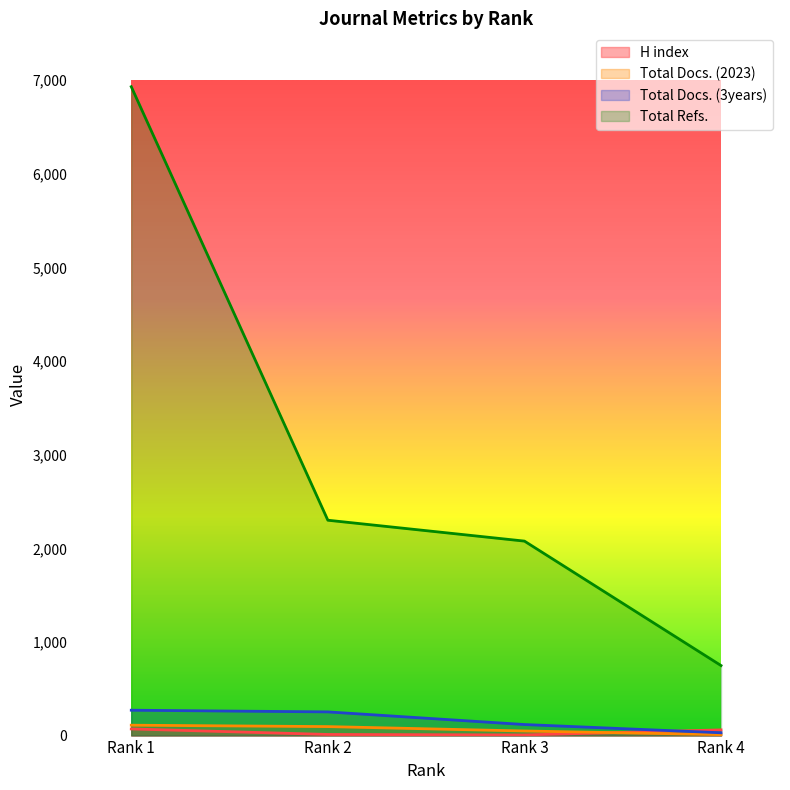

Is it true that Total Refs. equals 465 at Rank 4?

False